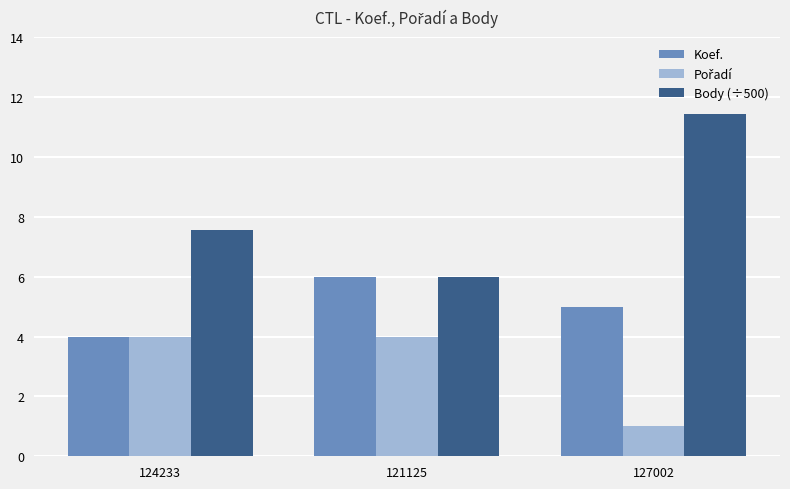

What is the minimum value for Koef.?

4.0